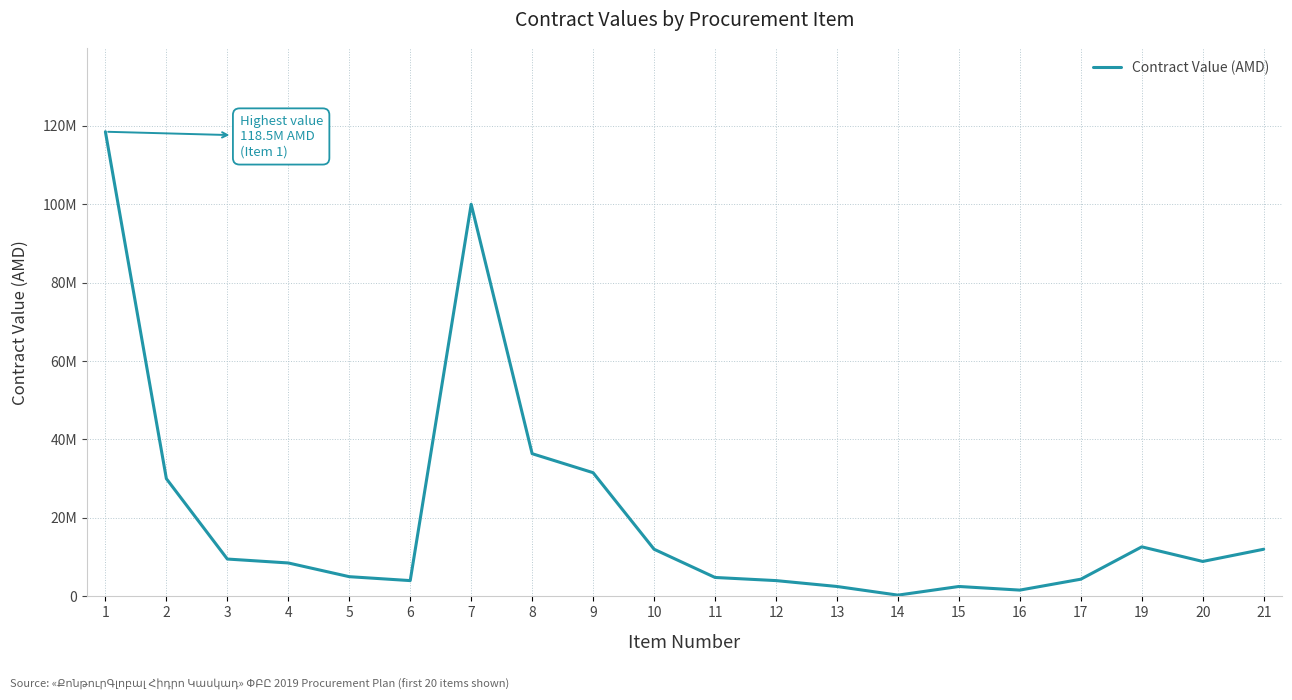

What is the difference between the values at 3 and 6?

5500000